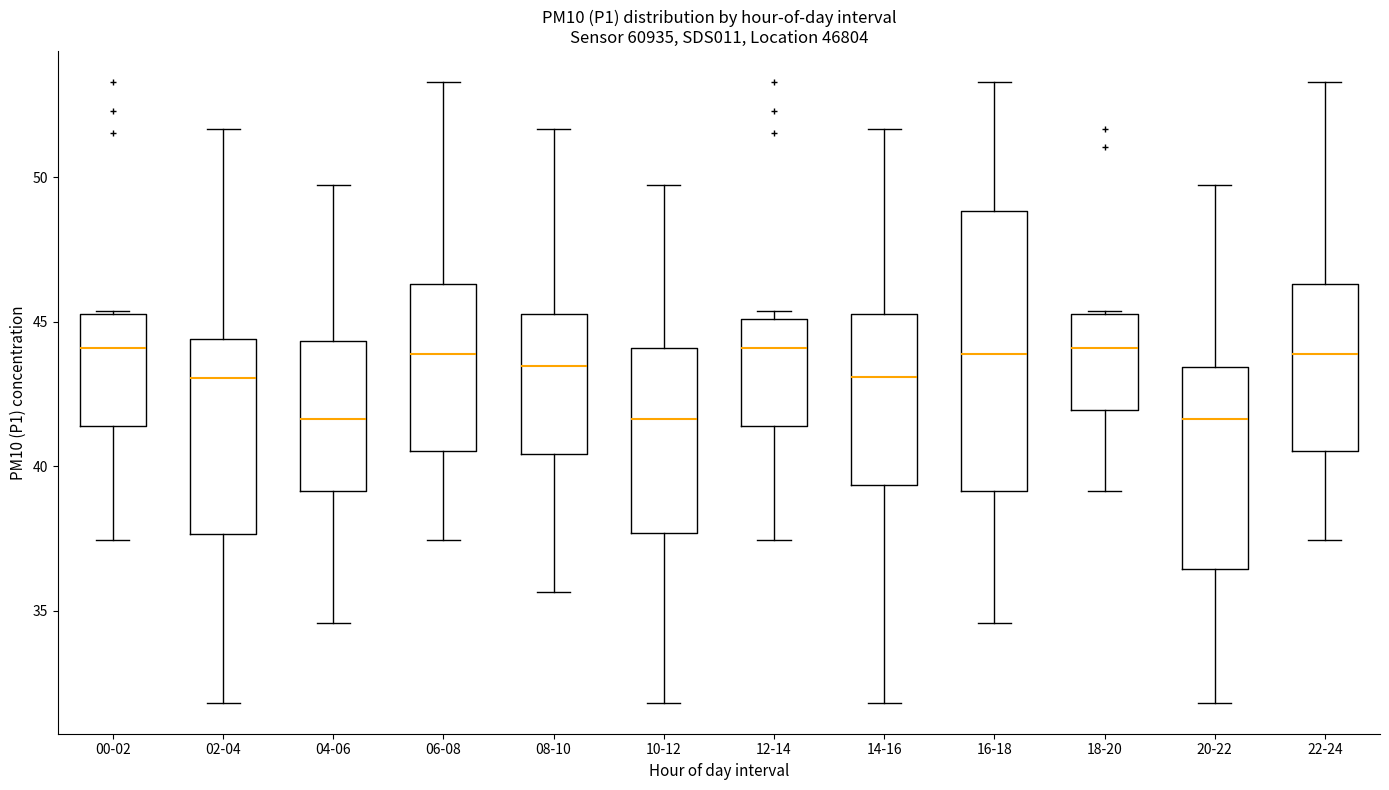

Reading left to right, transcribe this box plot: for each box, give where its median line is, the range the box spans, and where its two whiskers end, as read against the y-axis. The values are not printed on the chart, so give them approximately, as read against the axis.

00-02: median 44.0, box 41.5 to 45.5, whiskers 37.5 to 45.5
02-04: median 43.0, box 37.5 to 44.5, whiskers 32.0 to 51.5
04-06: median 41.5, box 39.0 to 44.5, whiskers 34.5 to 49.5
06-08: median 44.0, box 40.5 to 46.5, whiskers 37.5 to 53.5
08-10: median 43.5, box 40.5 to 45.5, whiskers 35.5 to 51.5
10-12: median 41.5, box 37.5 to 44.0, whiskers 32.0 to 49.5
12-14: median 44.0, box 41.5 to 45.0, whiskers 37.5 to 45.5
14-16: median 43.0, box 39.5 to 45.5, whiskers 32.0 to 51.5
16-18: median 44.0, box 39.0 to 49.0, whiskers 34.5 to 53.5
18-20: median 44.0, box 42.0 to 45.5, whiskers 39.0 to 45.5
20-22: median 41.5, box 36.5 to 43.5, whiskers 32.0 to 49.5
22-24: median 44.0, box 40.5 to 46.5, whiskers 37.5 to 53.5